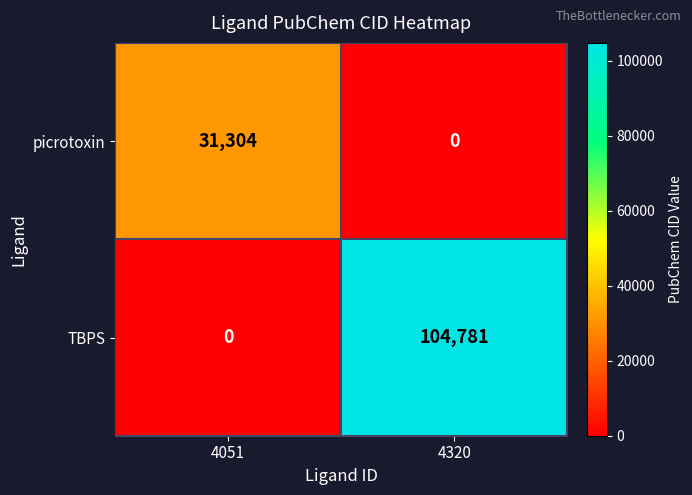

At which category is the sum across all series the highest?

4320